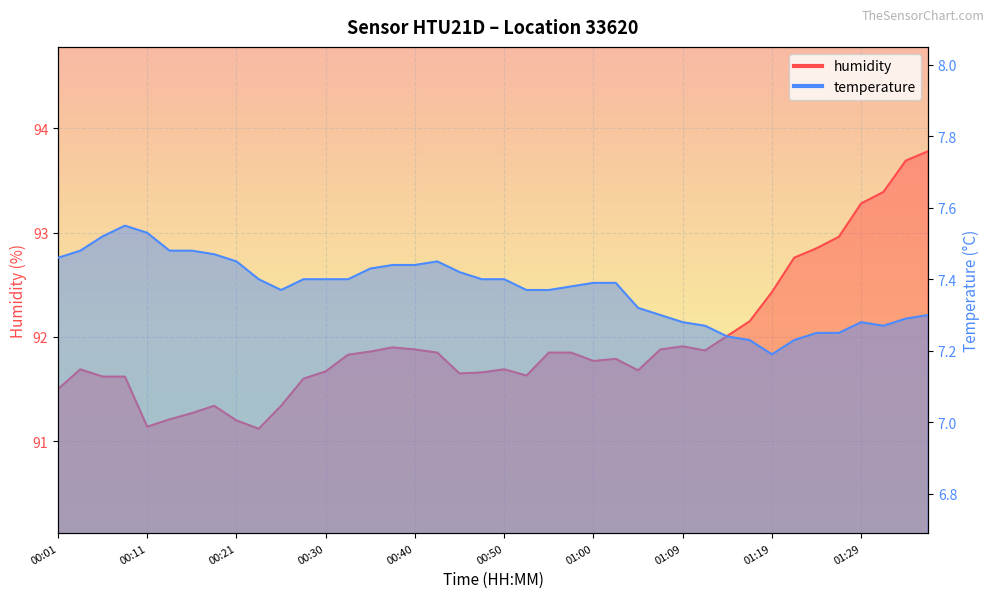

True or false: temperature and humidity cross at least once.

False